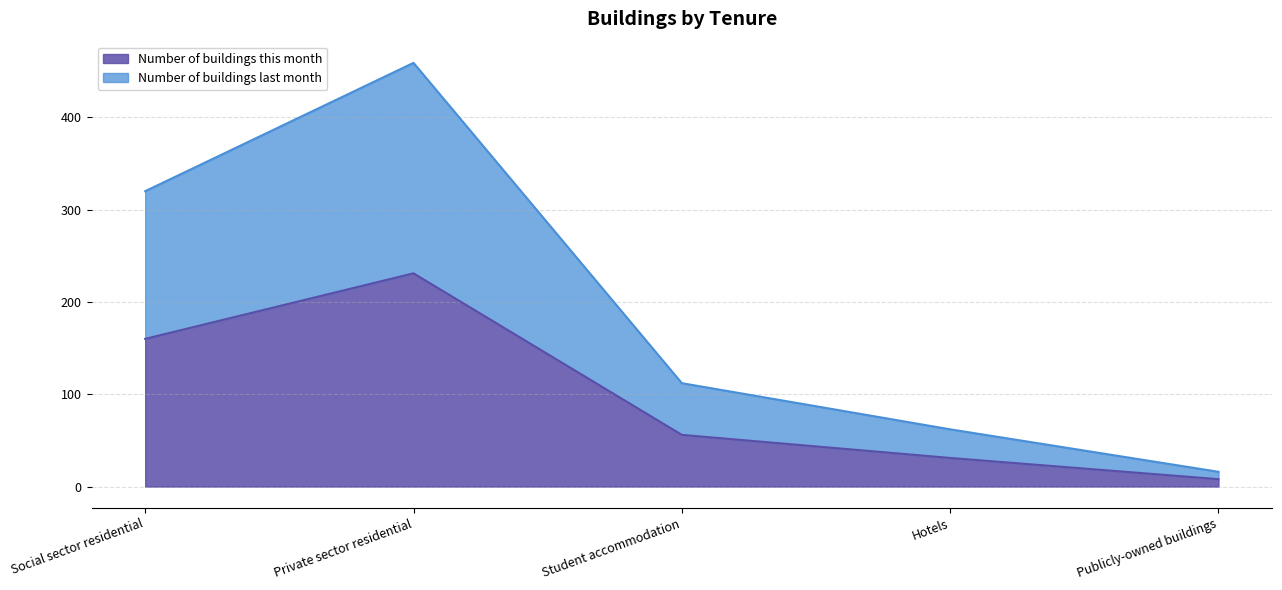

What is the difference between the second highest and second lowest values in the Number of buildings last month series?

258